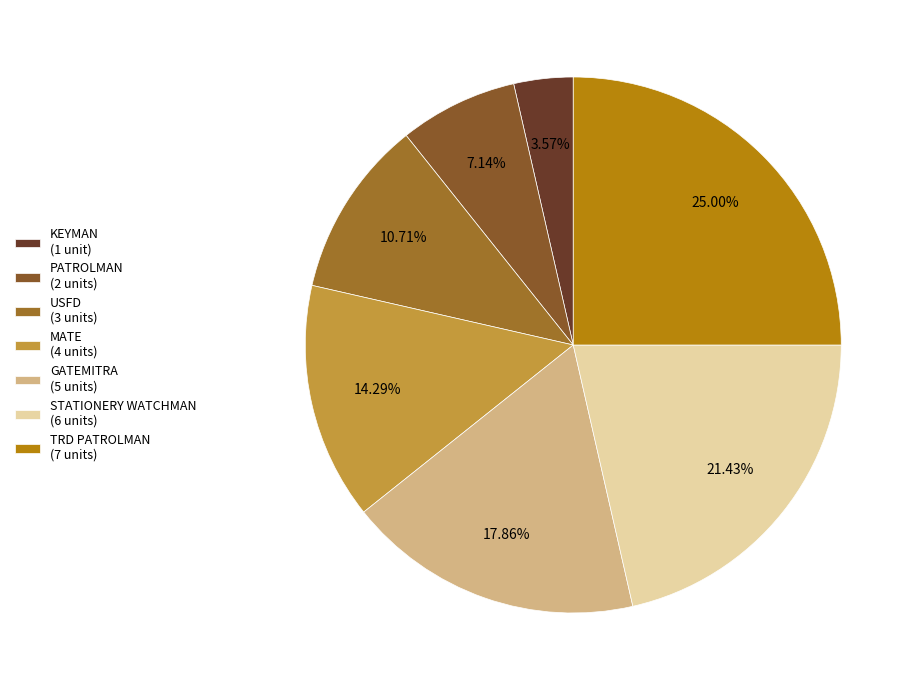

What is the largest slice in the pie chart?

TRD PATROLMAN